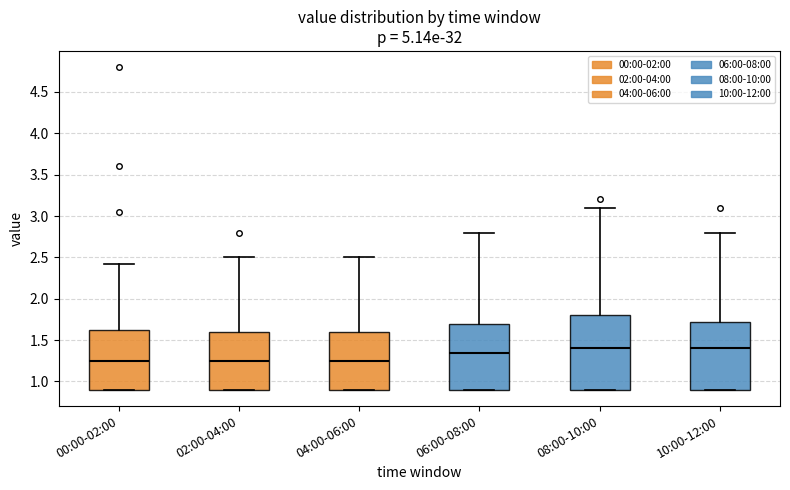

Comparing the boxes themselves (not the whiskers), which one is the tallest?

08:00-10:00